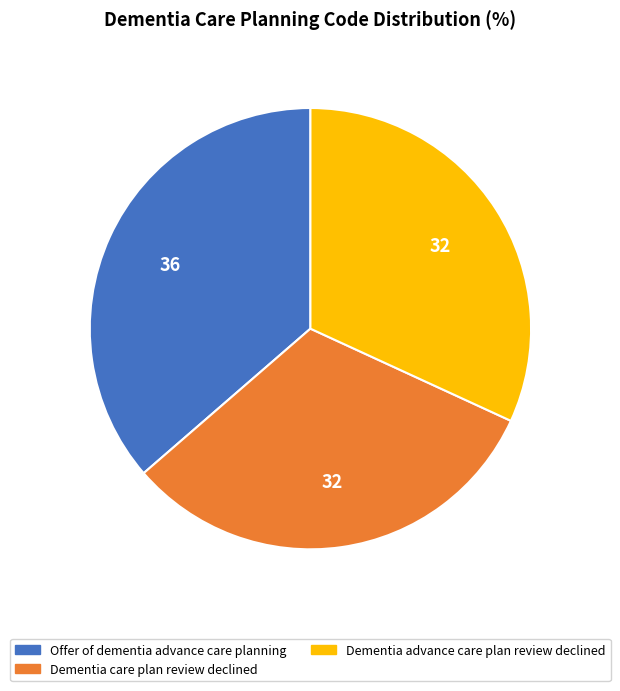

How many slices are in this pie chart?

3